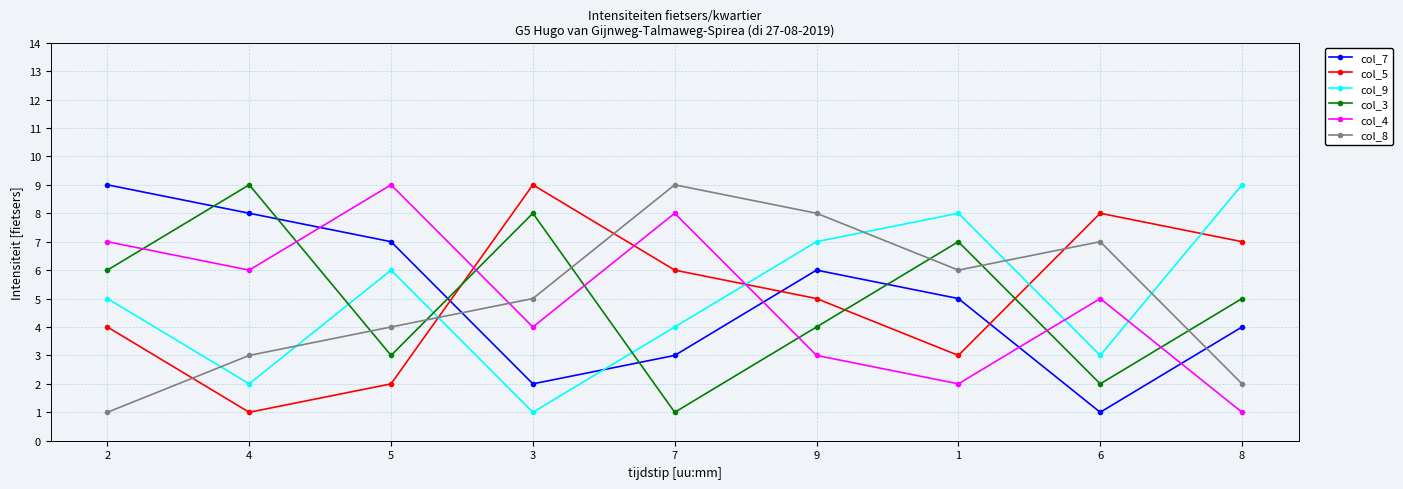

At which category is the sum across all series the highest?

9